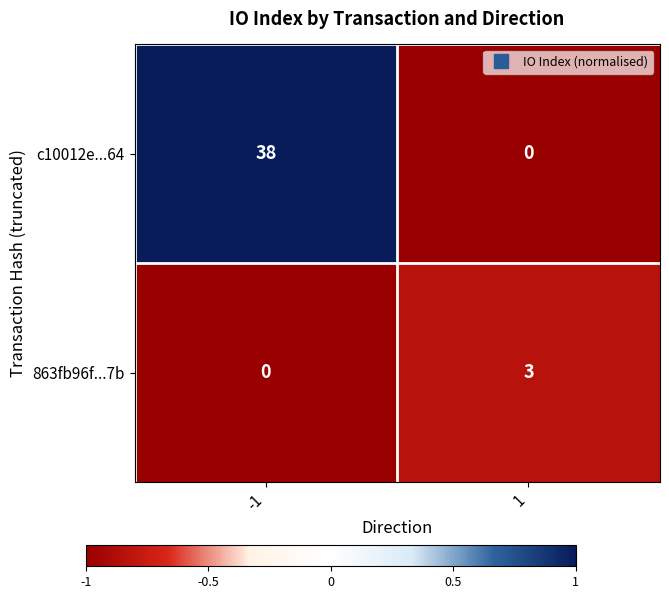

What is the approximate value of 863fb96f...7b at 1?

3